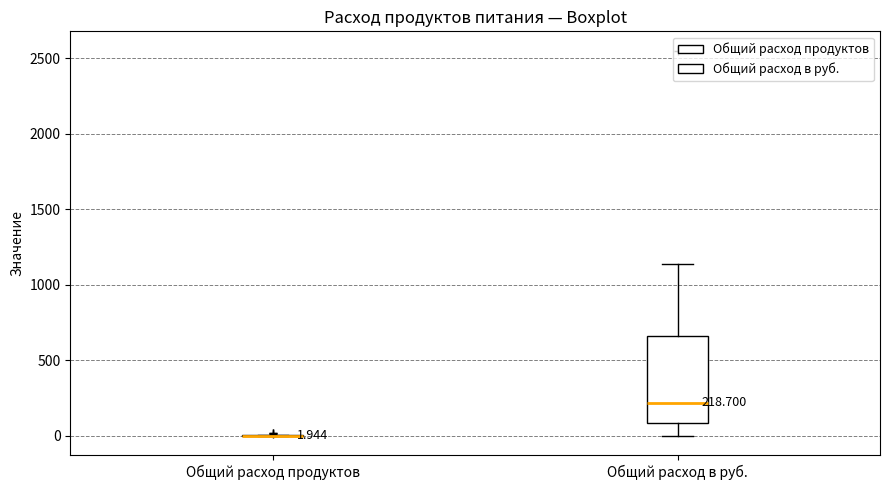

Comparing the boxes themselves (not the whiskers), which one is the tallest?

Общий расход в руб.